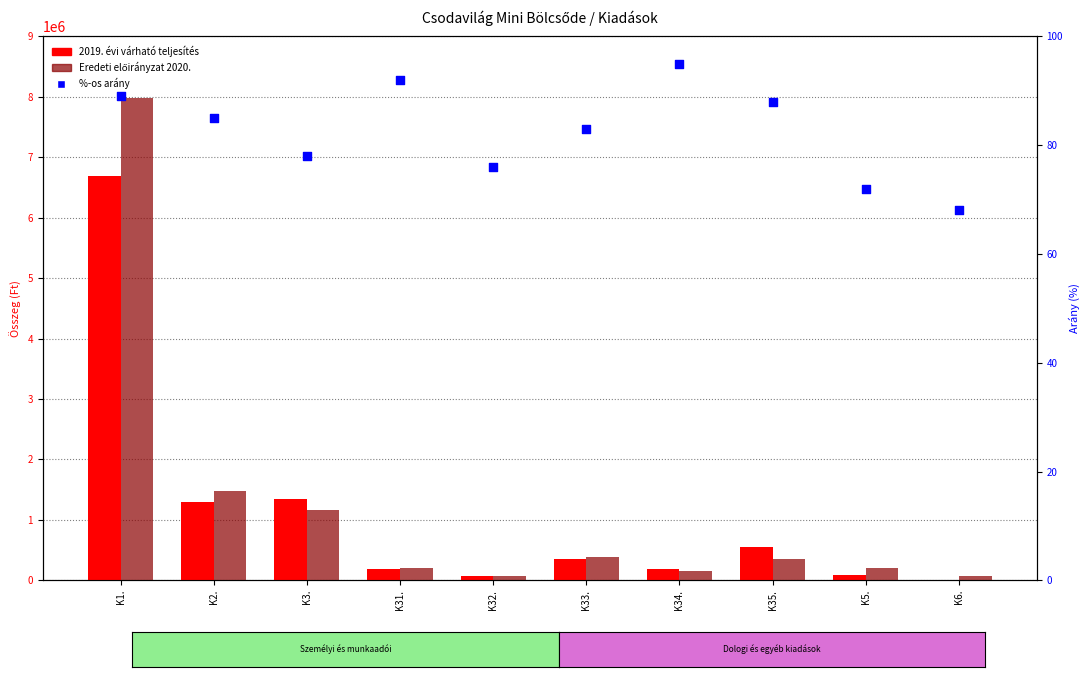

At which category is the sum across all series the highest?

K1.